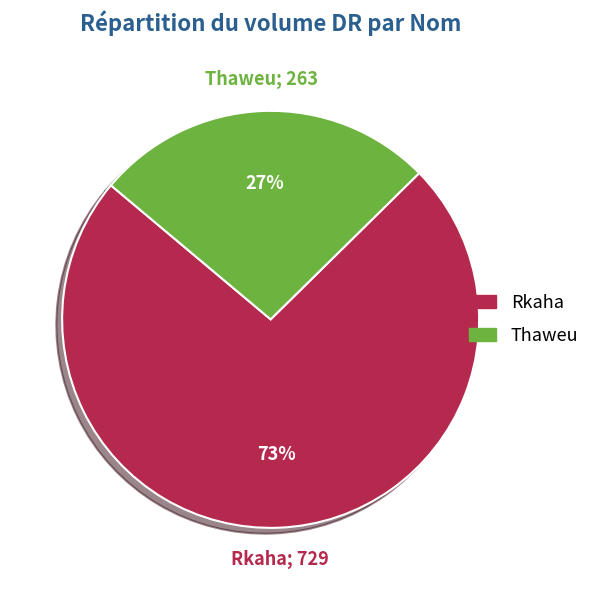

Combined, do Rkaha and Thaweu account for over 50%?

Yes